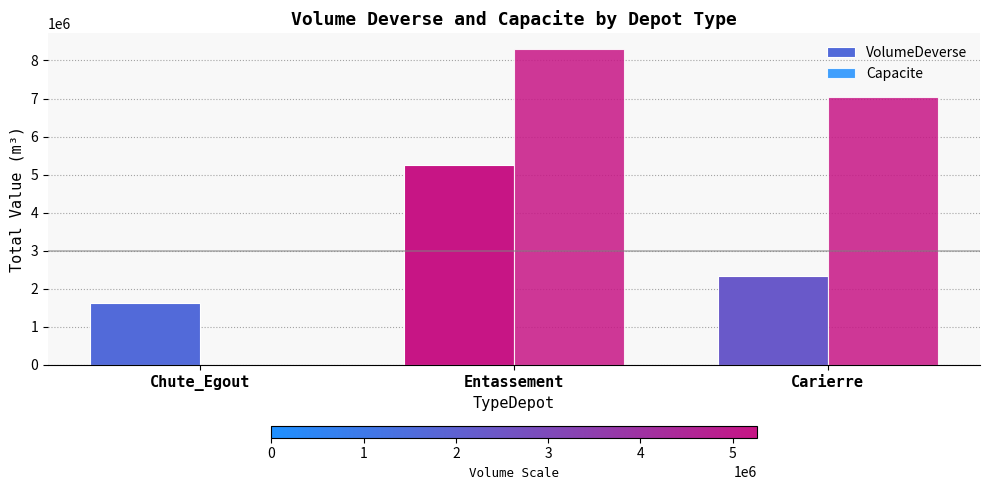

Which category has the highest value in the VolumeDeverse series?

Entassement